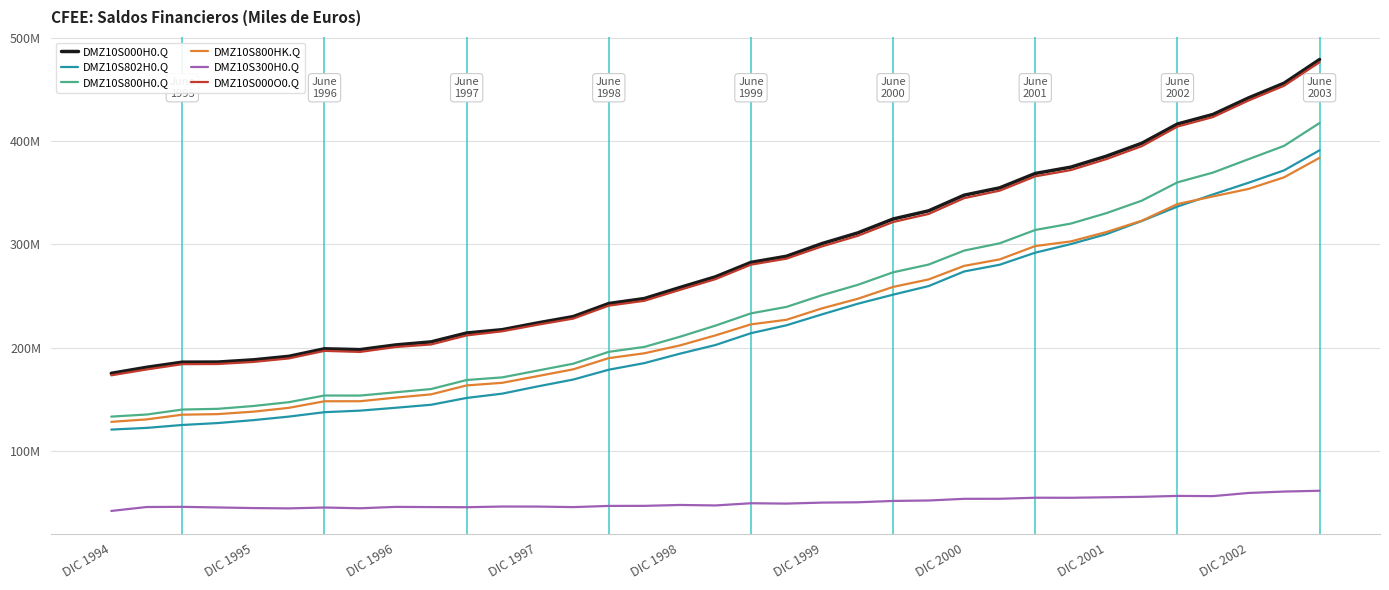

Reading left to right, extract all data points from this chart.

DMZ10S000H0.Q: 175180064	181038485	185995656	186103929	188248957	191658184	198940530	198128044	202654125	205635028	214231697	217435958	224020868	230143184	242790350	247592199	258286159	268609706	282612097	288538356	300837437	311094895	324616222	332540990	347699302	354790721	368714744	374841067	385418278	398006192	416575861	425854285	441850030	456116329	479040666
DMZ10S802H0.Q: 120708235	122356124	125170665	127032729	129854363	133287188	137554253	139049619	141821785	144739628	151348823	155497064	162530818	169143416	178690591	185064558	194202363	202584129	214046894	221711809	232279946	242505567	251354427	259676309	273830107	280351588	292022037	300324026	309944891	322718151	336640313	348386289	359707169	371693166	391161748
DMZ10S800H0.Q: 133262620	135302385	140102196	140804805	143546481	147255215	153701342	153623373	156814092	159971418	168709654	171244934	177871676	184505856	196003556	200744999	210580028	221363474	233244644	239495023	250836409	260789855	273004258	280503422	294042021	301088334	313995058	320172843	330269655	342416755	360093498	369573196	382521993	395424070	417575089
DMZ10S800HK.Q: 128184399	130584184	135122489	135689348	138055275	141776512	148130283	148158655	151643484	154805761	163477512	165985457	172494488	179053457	189899650	194590714	202189451	211918683	222592107	227033405	238094175	247294154	258867325	266100413	279228662	285521216	298408431	302906747	311970218	323003408	339081918	346476161	353733031	364950899	383863706
DMZ10S300H0.Q: 41917444	45736100	45893461	45299124	44702476	44402969	45239188	44504671	45840033	45663610	45522044	46191024	46149192	45637329	46786794	46847200	47706131	47246231	49367453	49043333	50001029	50305040	51611964	52037568	53657280	53702387	54719686	54668224	55148623	55589438	56482364	56281089	59328037	60692259	61465576
DMZ10S000O0.Q: 173241767	178951292	184035268	184202064	186206979	189621947	196917489	195889200	200638083	203136929	211888712	215878158	222230524	228181274	240720307	245411135	255975824	266369707	280402596	286219885	298121660	308265531	321711088	329511658	344824495	352065391	365913148	371989116	382594986	395184792	414087612	423322189	439344265	453639247	476460665